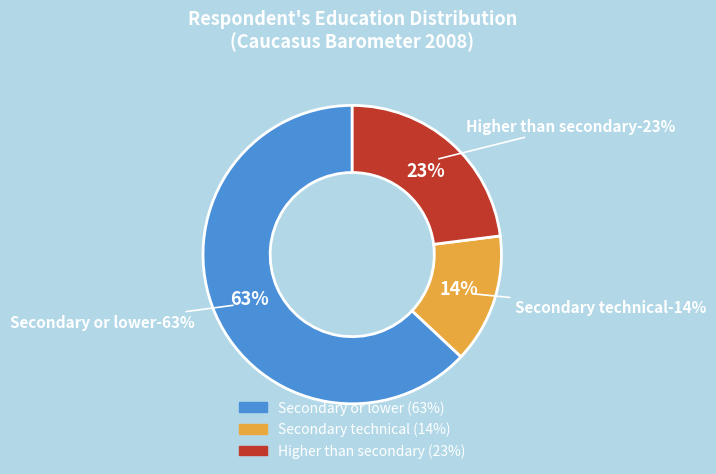

Do Secondary or lower and Higher than secondary together represent more than half of the pie?

Yes